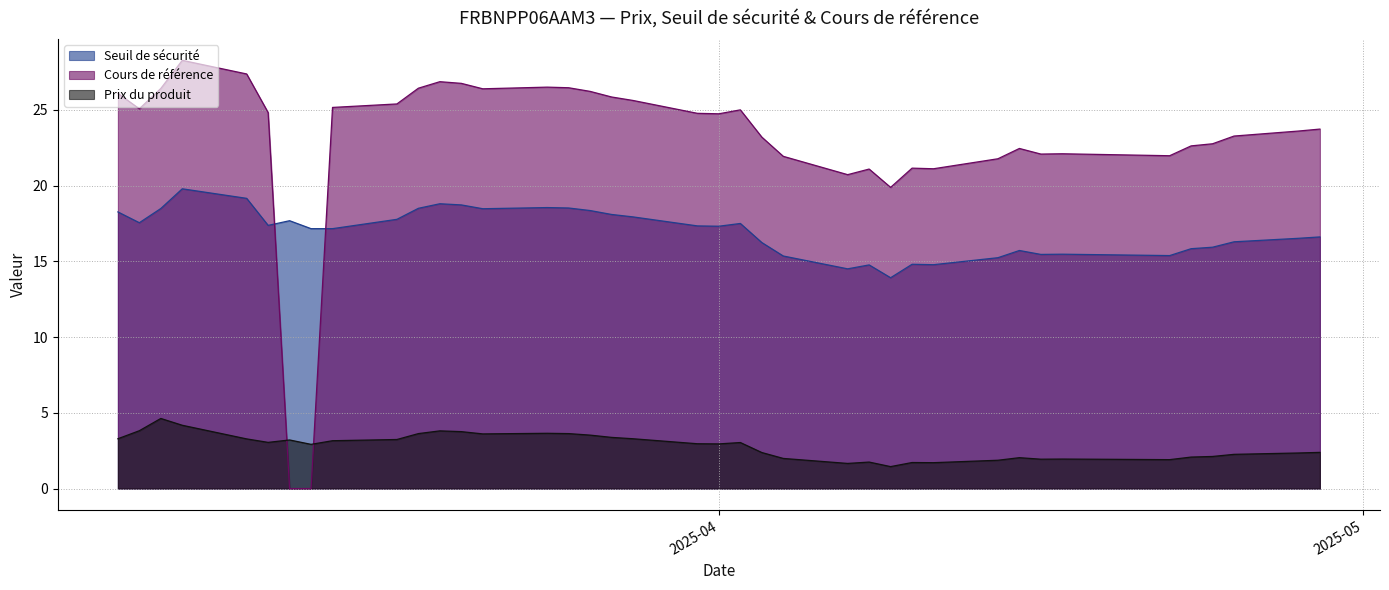

How many interior local valleys does the Cours de référence series have?

8